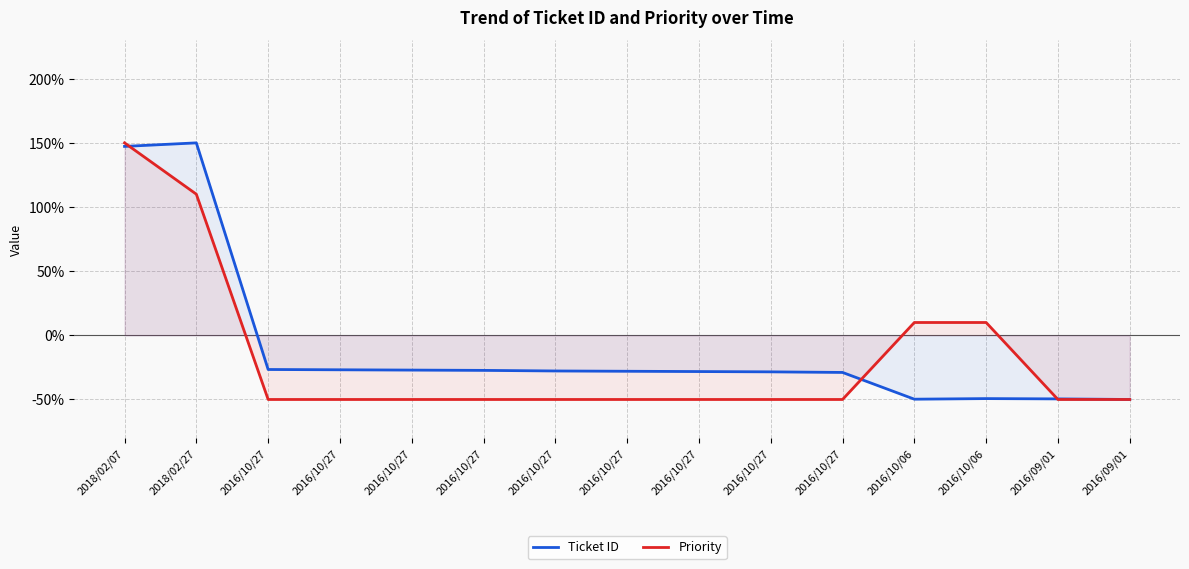

At which label does Ticket ID first exceed -28?

2018/02/07